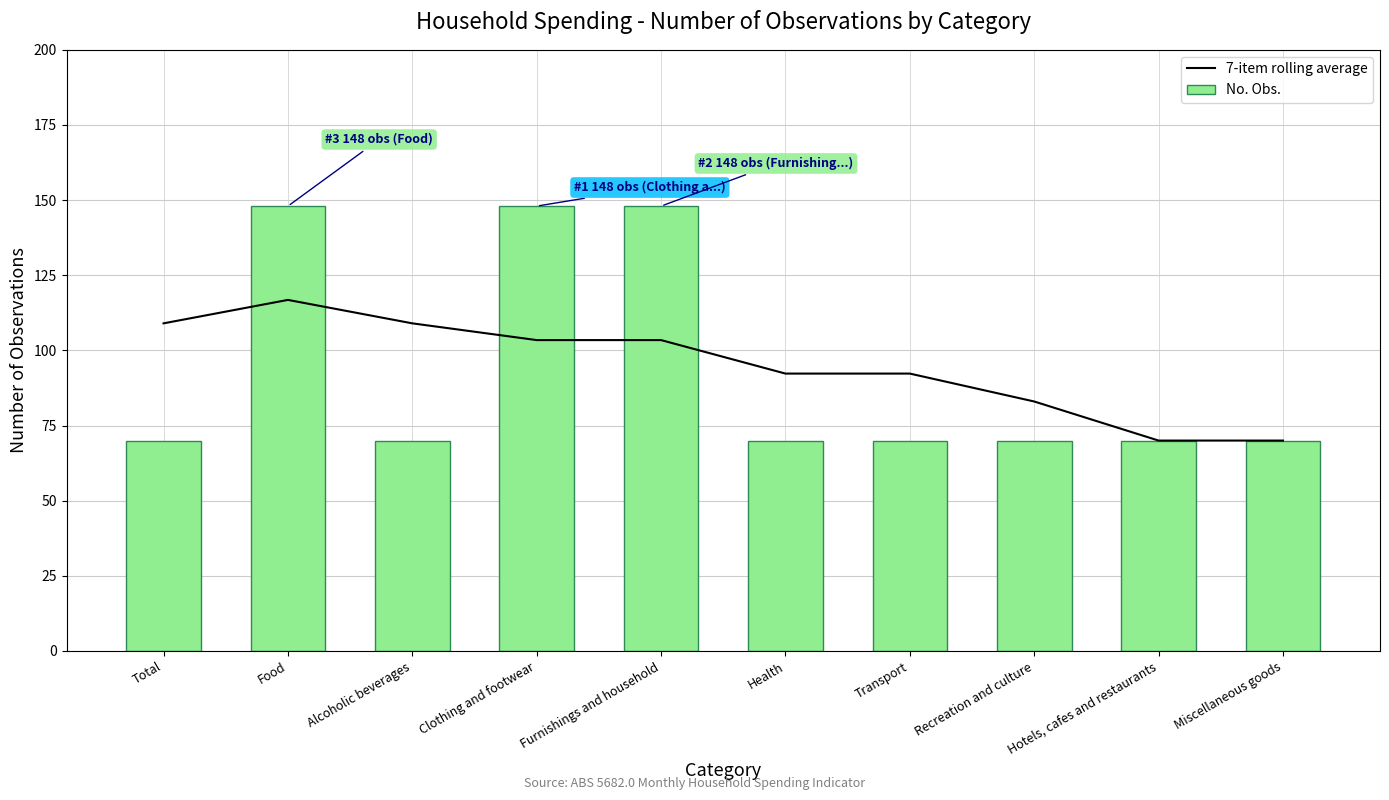

Reading right to left, what are all the values shown in this chart?

7-item rolling average: Miscellaneous goods=70.0	Hotels, cafes and restaurants=70.0	Recreation and culture=83.0	Transport=92.3	Health=92.3	Furnishings and household=103.4	Clothing and footwear=103.4	Alcoholic beverages=109.0	Food=116.8	Total=109.0
No. Obs.: Miscellaneous goods=70.0	Hotels, cafes and restaurants=70.0	Recreation and culture=70.0	Transport=70.0	Health=70.0	Furnishings and household=148.0	Clothing and footwear=148.0	Alcoholic beverages=70.0	Food=148.0	Total=70.0